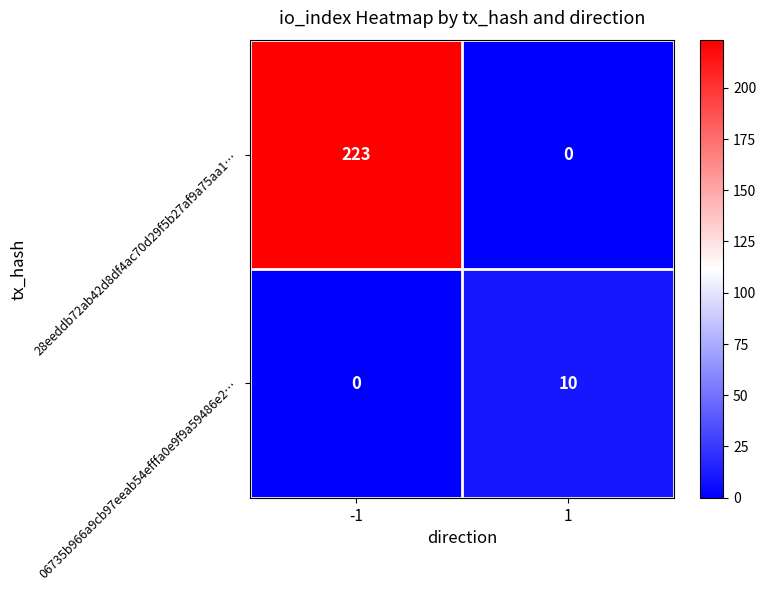

List the series in order of their peak value, highest first.

28eeddb72ab42d8df4ac70d29f5b27af9a75aa1…, 06735b966a9cb97eeab54efffa0e9f9a59486e2…